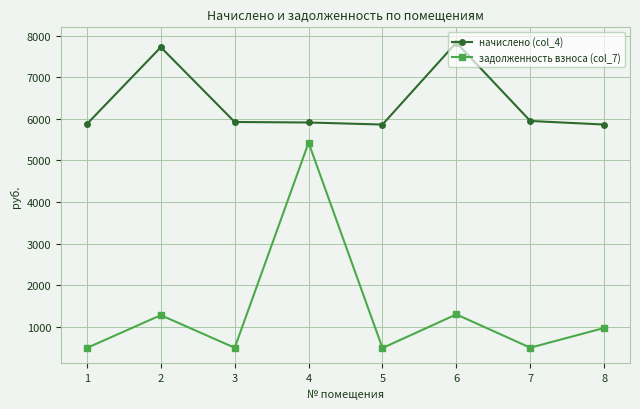

At which label does начислено (col_4) first exceed 5922?

2